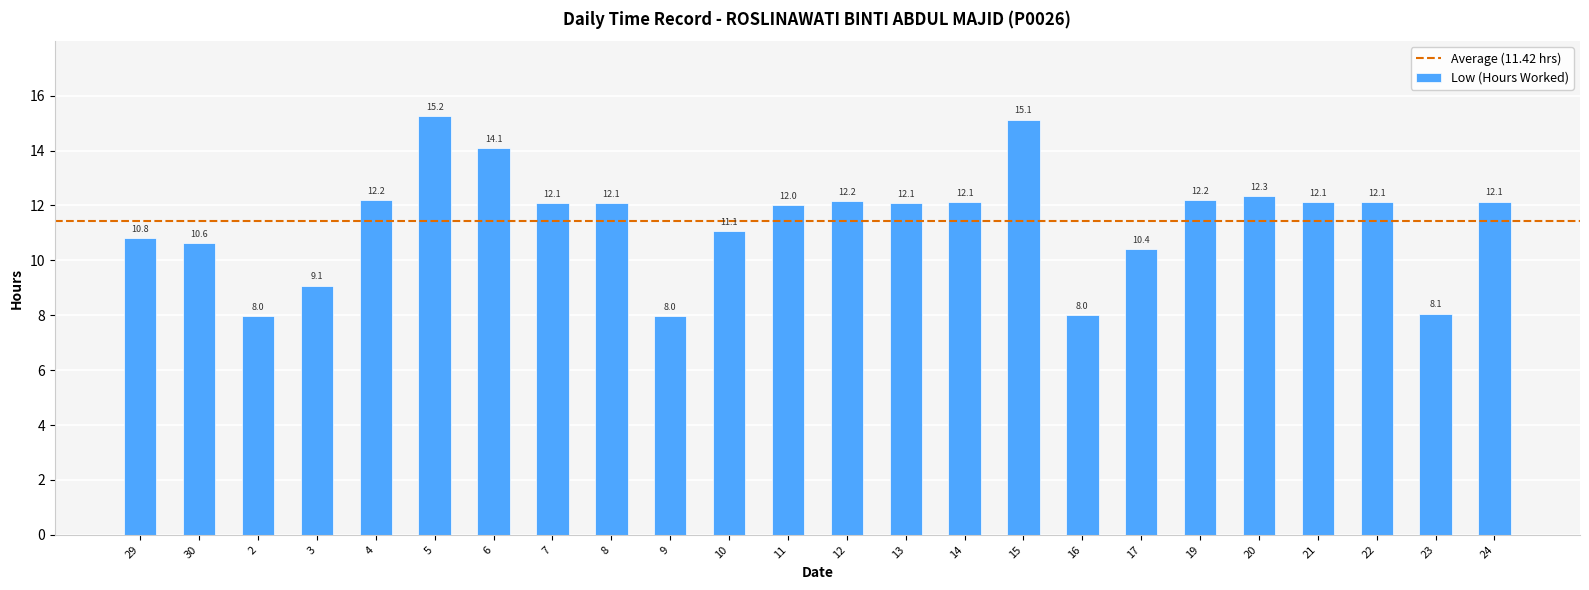

What is the change in value from 8 to 10?

-1.0